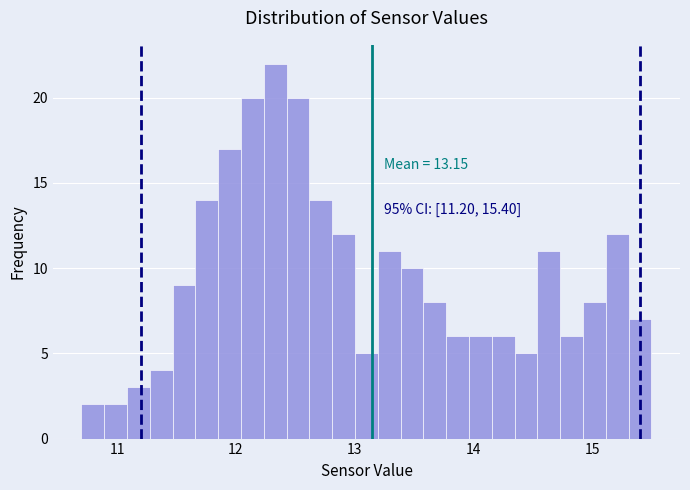

Around what value on the x-axis is the tallest bar? Give the approximate position of its centre, as read against the axis.

12.3